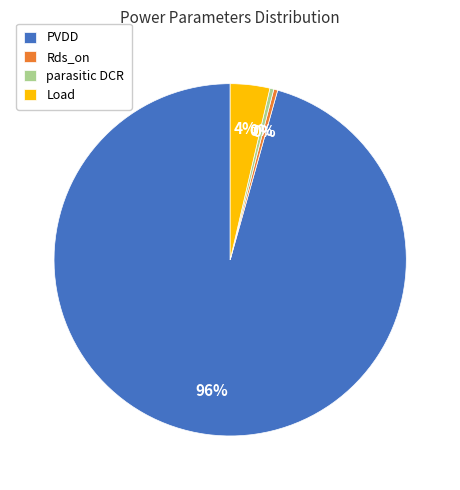

Which slice represents more than half of the pie?

PVDD